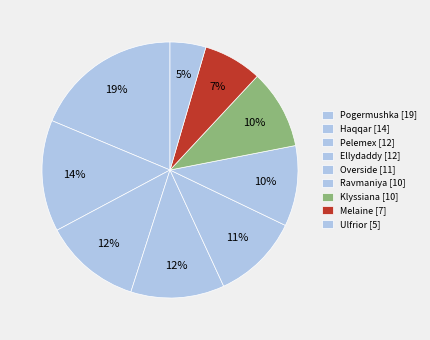

How many segments does this pie chart have?

9